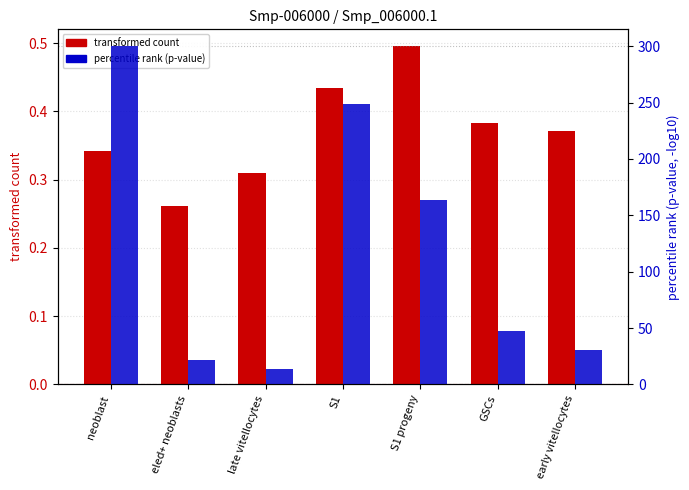

The value of percentile rank (p-value) at late vitellocytes is 9.2. True or false?

False